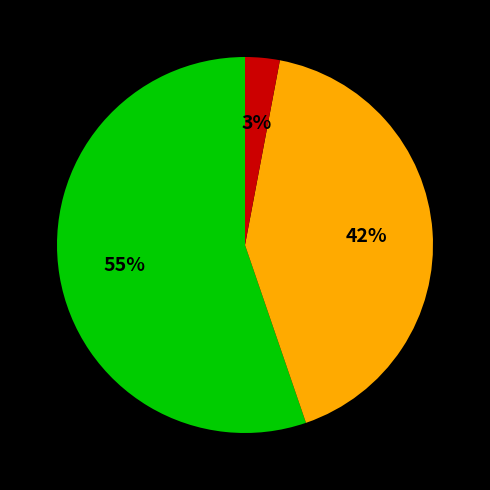

How many slices are in this pie chart?

3